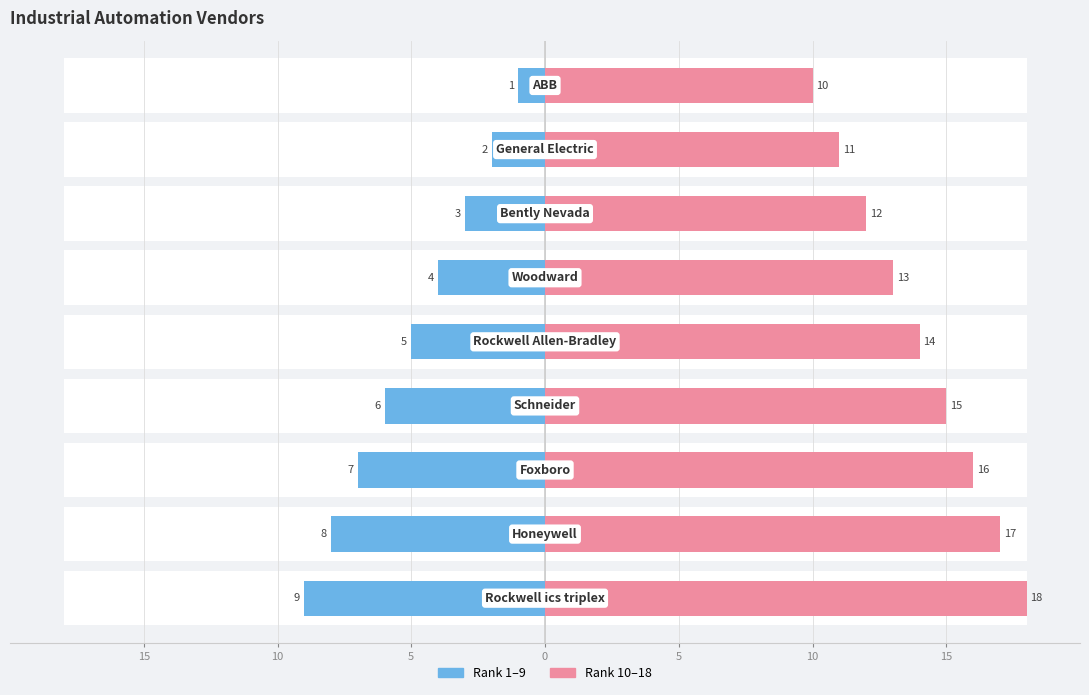

Which has a higher value, 5 or 15?

15